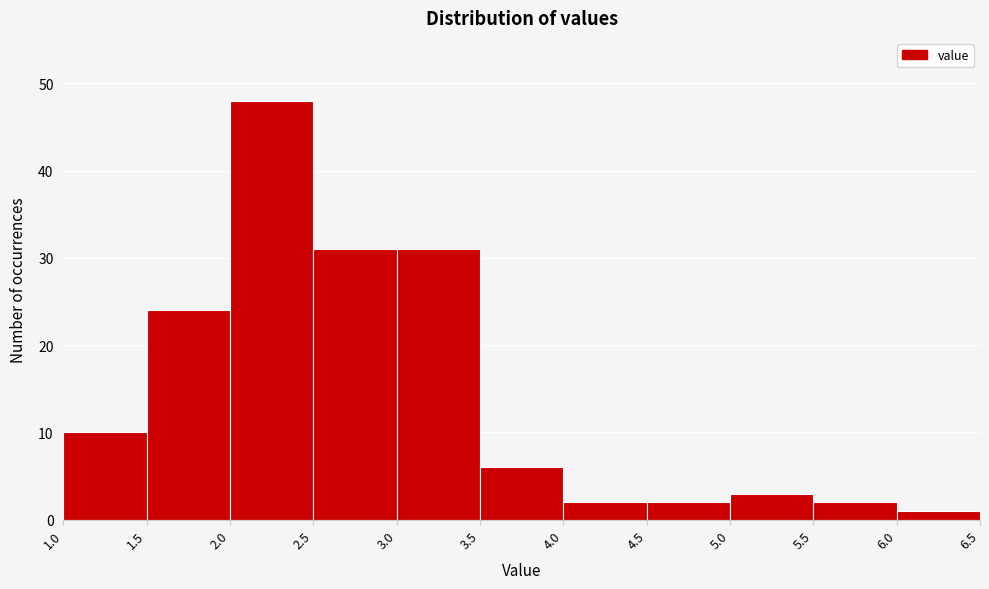

Over which range of the x-axis is the bar tallest?

2.0 to 2.5